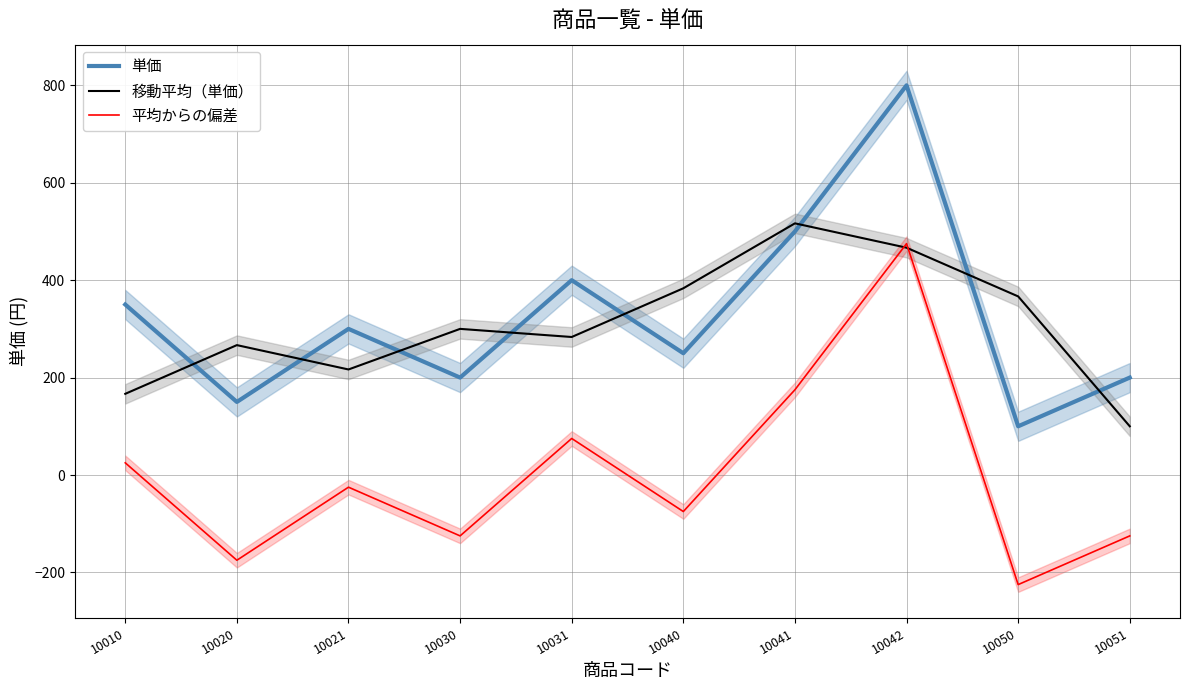

How many distinct data groups are displayed?

3